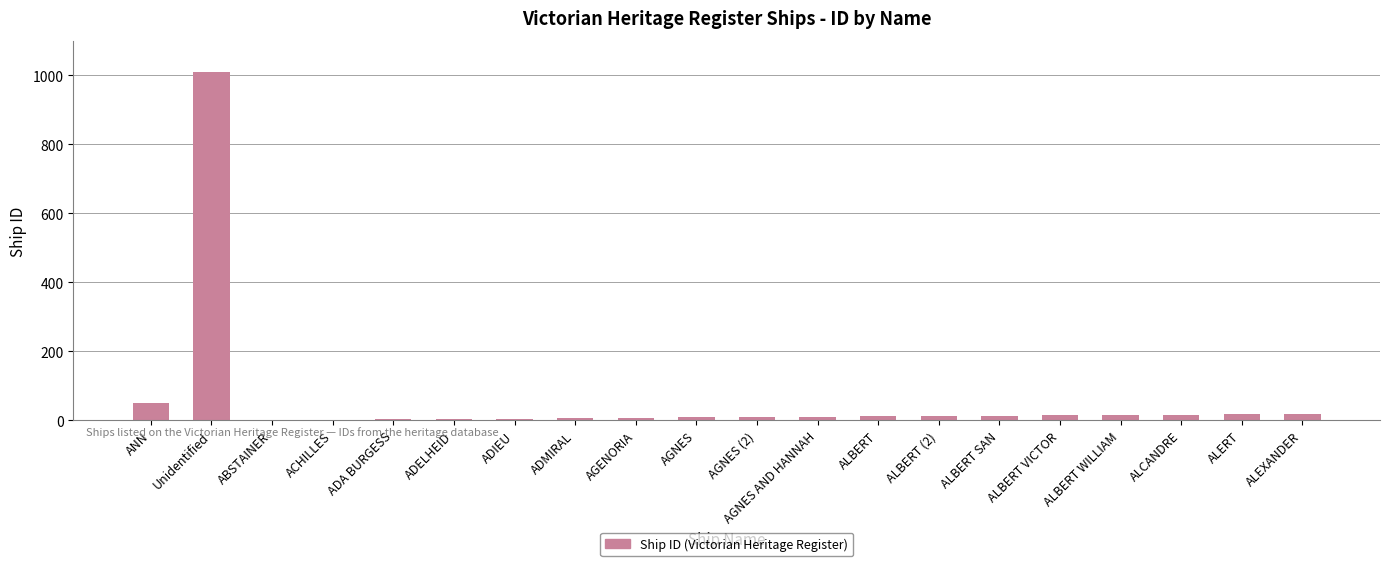

What is the difference between the values at ALBERT (2) and ALBERT WILLIAM?

3